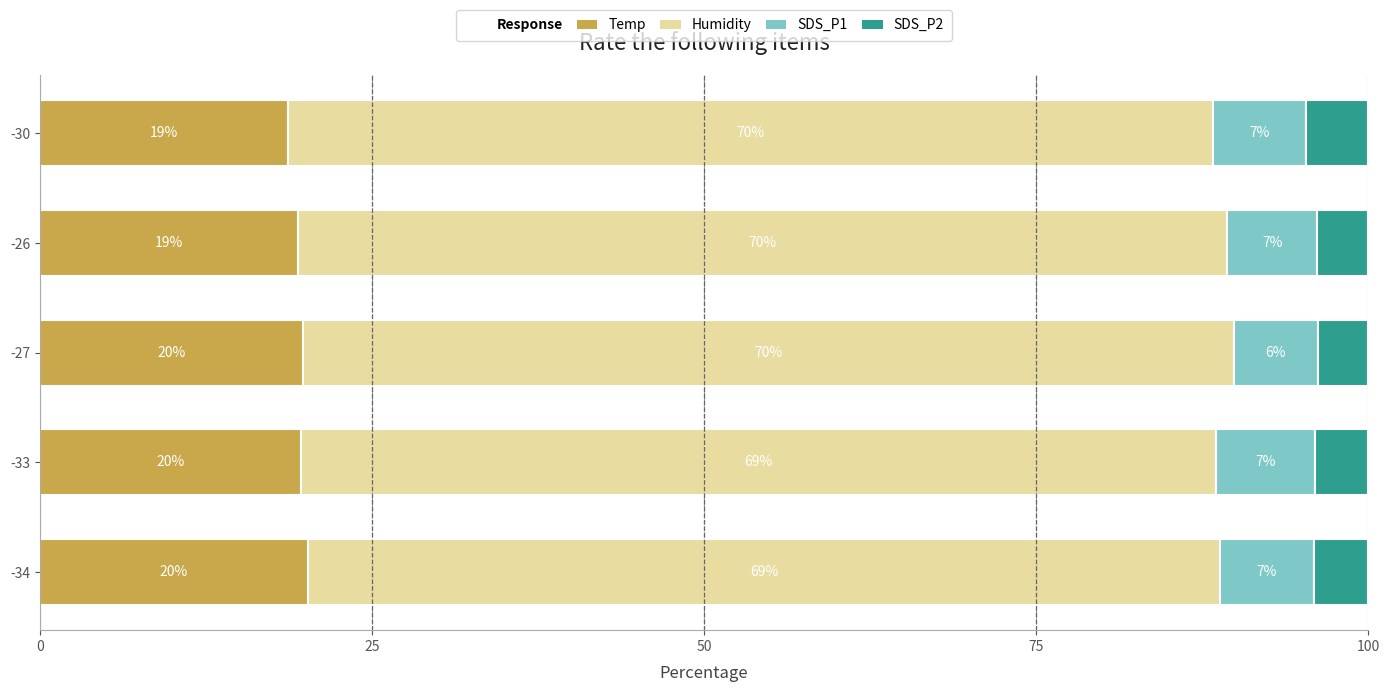

What is the maximum value for Temp?

20.2